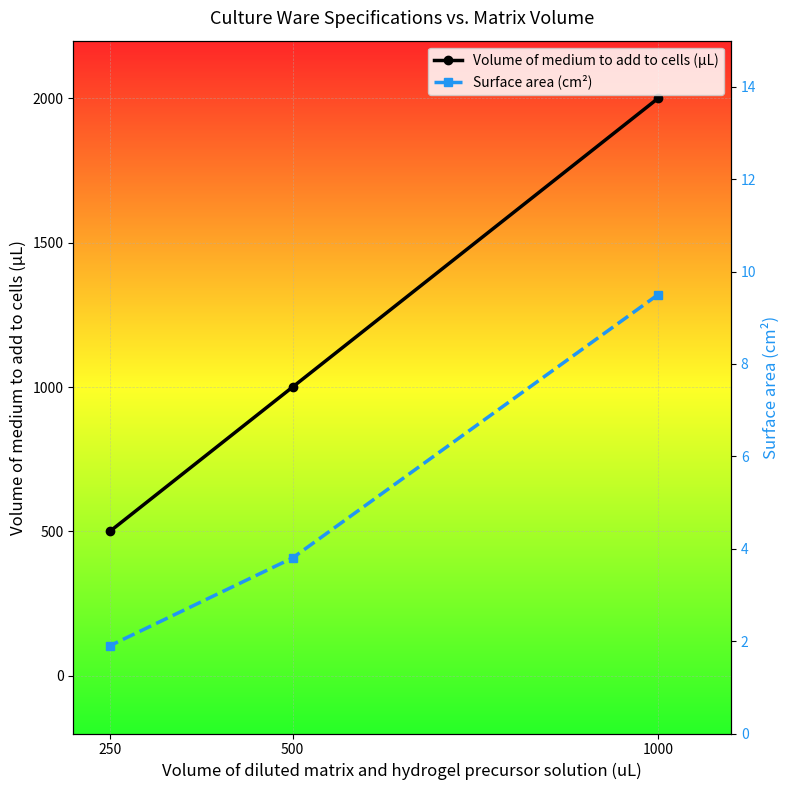

How many data points does each series have?

3